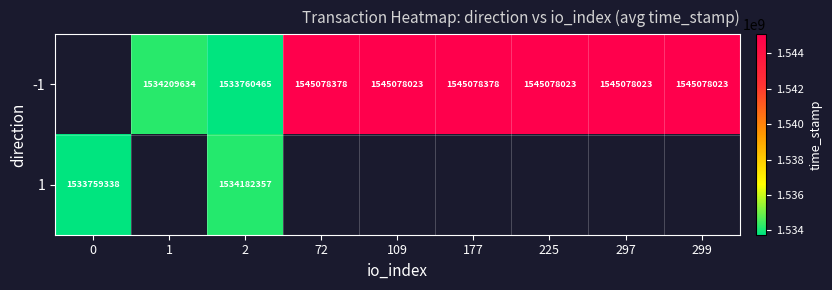

What is the sum of the -1 values at 225 and 299?

3090156046